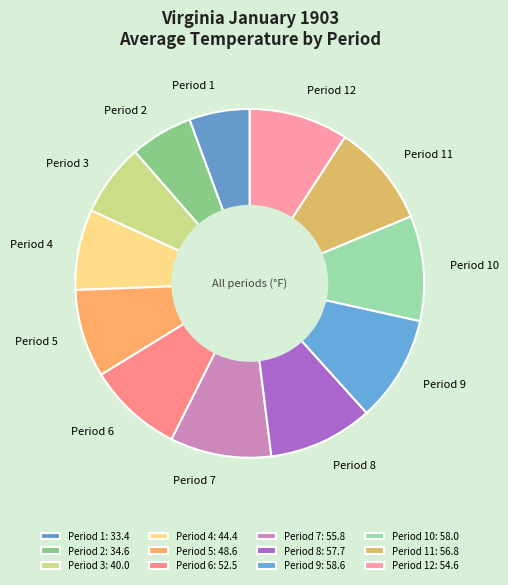

Which has a higher value, Period 4 or Period 12?

Period 12